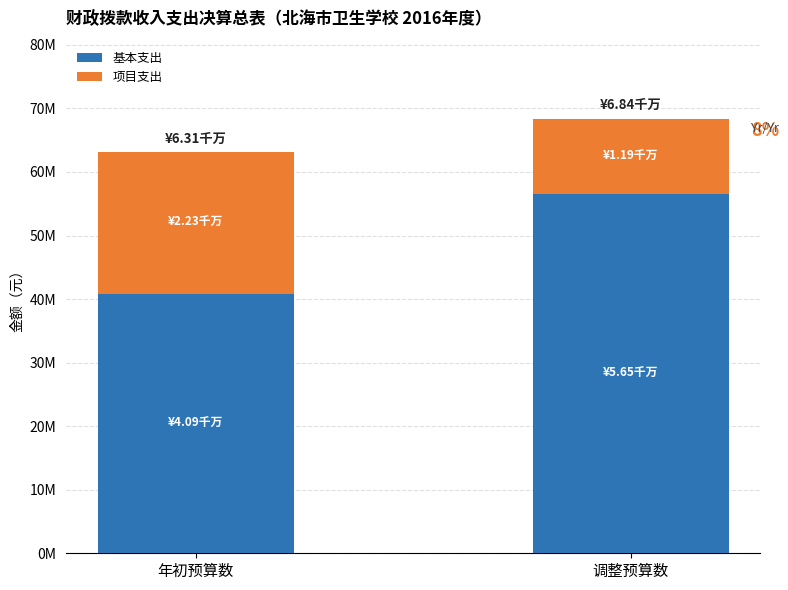

What is the sum of all 基本支出 values?

97346365.7